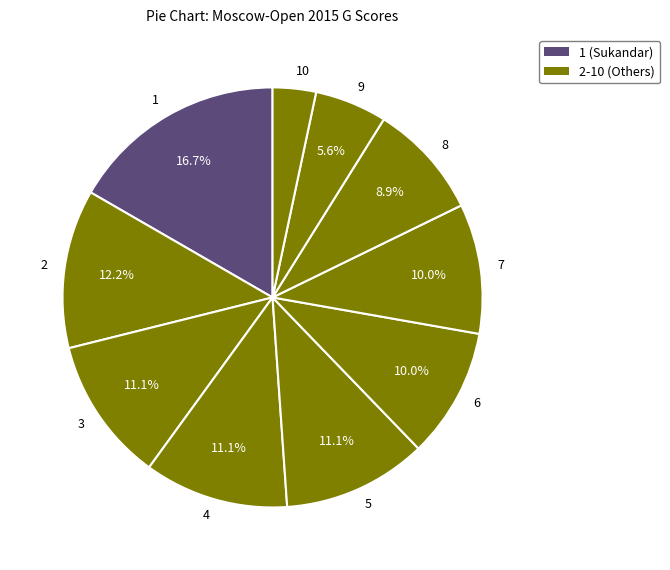

What is the smallest slice in the pie chart?

10